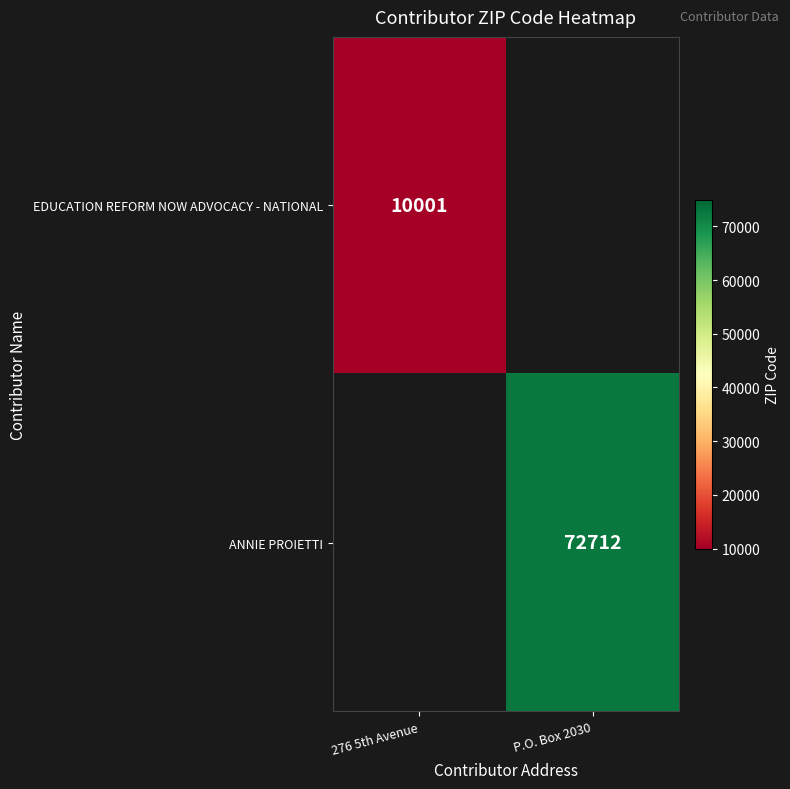

Is the value of ANNIE PROIETTI at P.O. Box 2030 greater than the value of EDUCATION REFORM NOW ADVOCACY - NATIONAL at 276 5th Avenue?

Yes